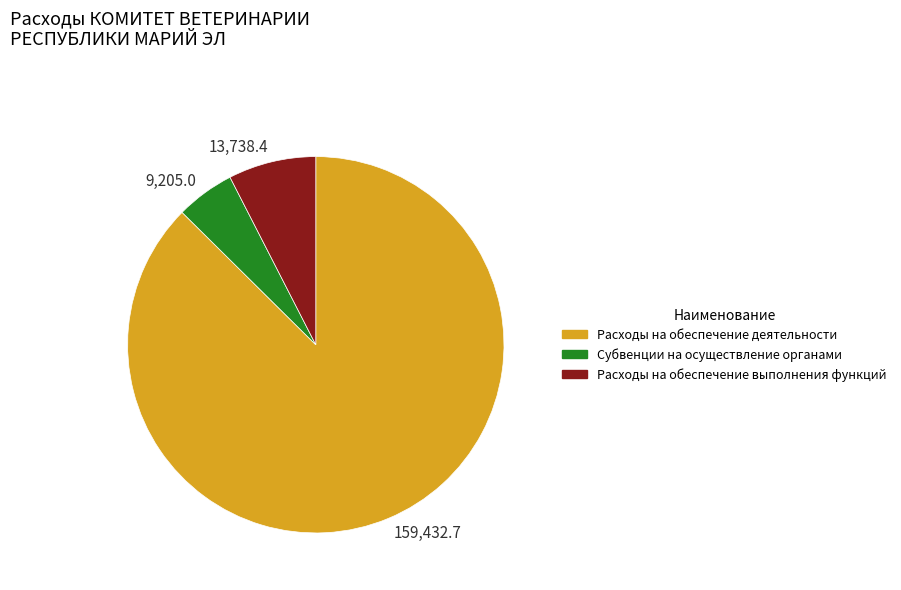

How many segments does this pie chart have?

3